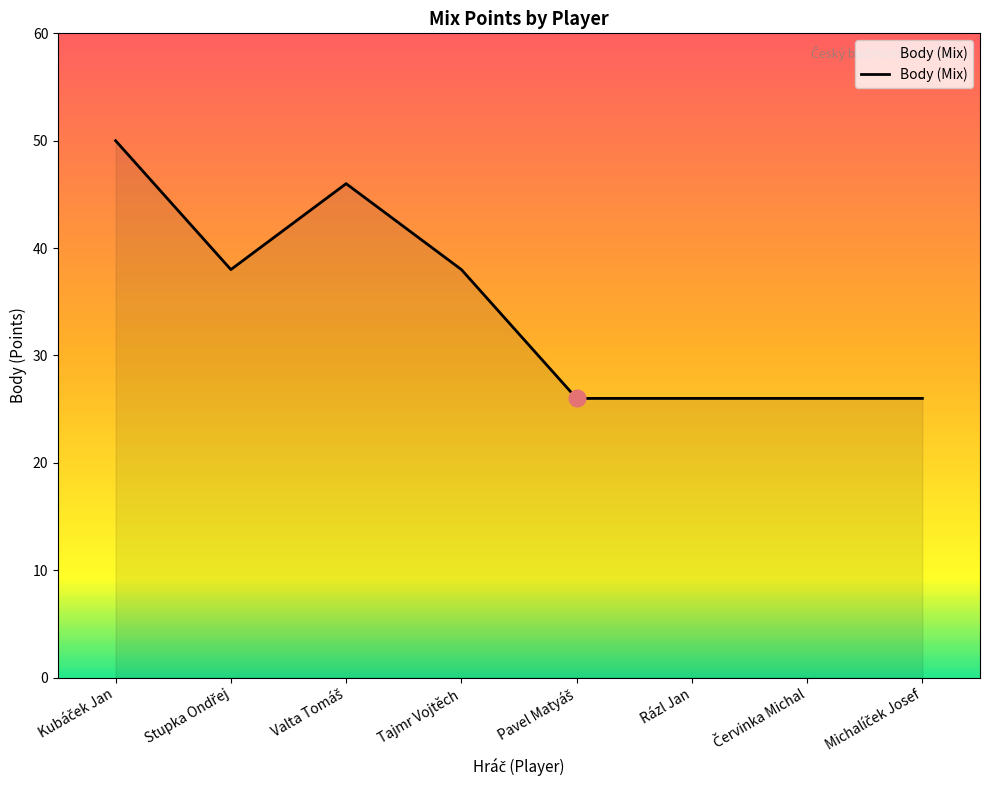

True or false: there are more than 2 points higher than both neighbors.

False